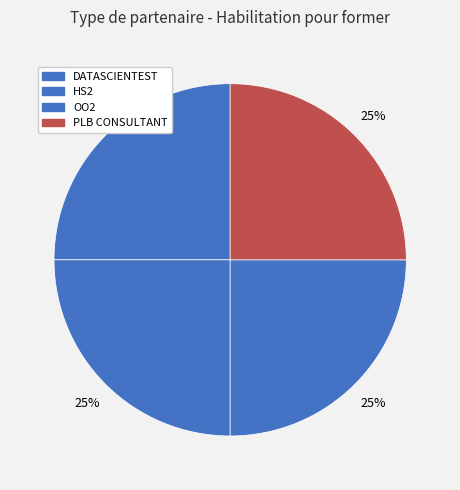

Which slice is the largest?

HS2